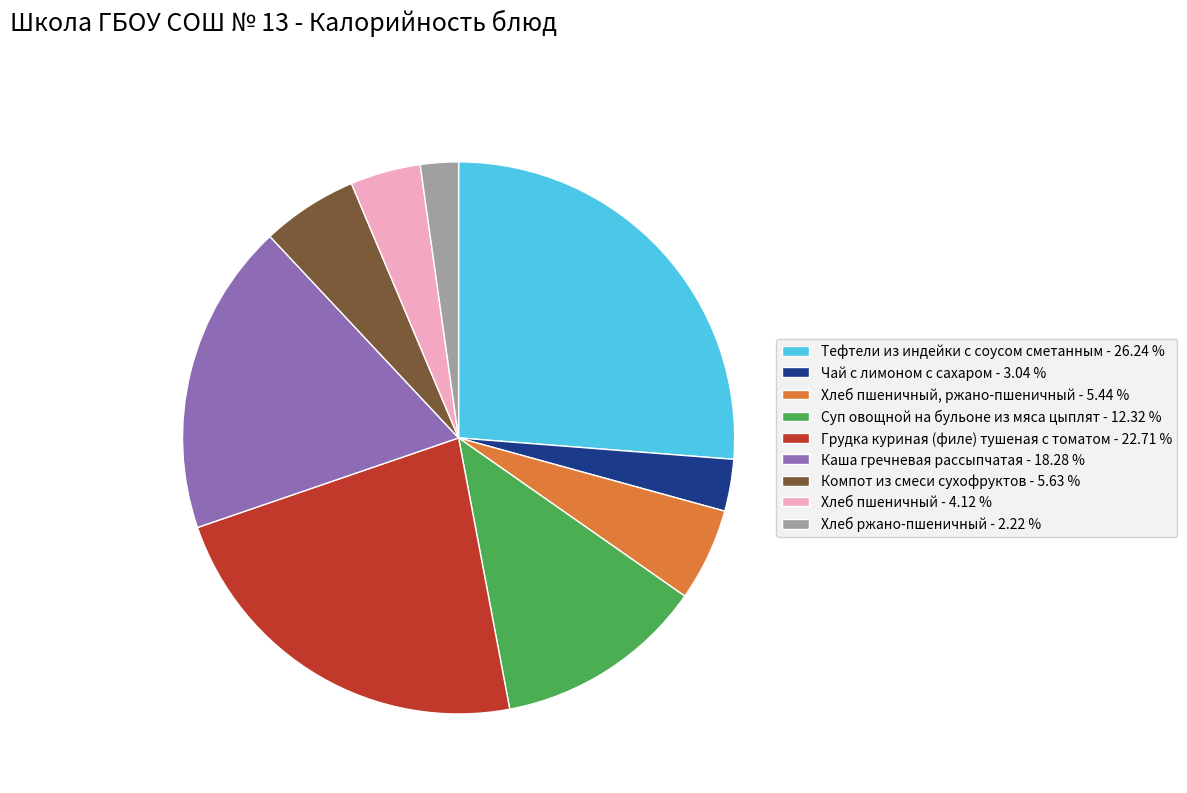

Is there any slice that represents more than half of the pie?

No